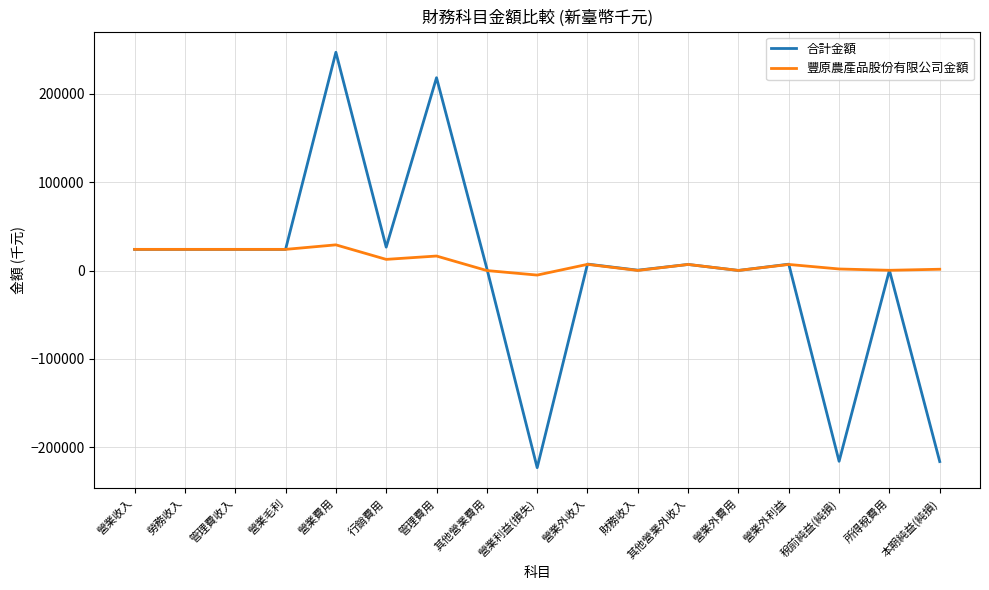

Is it true that 合計金額 equals 23970 at 管理費收入?

True